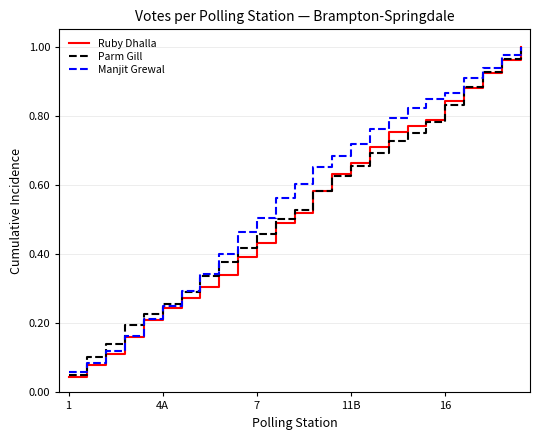

Which series has the widest spread of values?

Ruby Dhalla